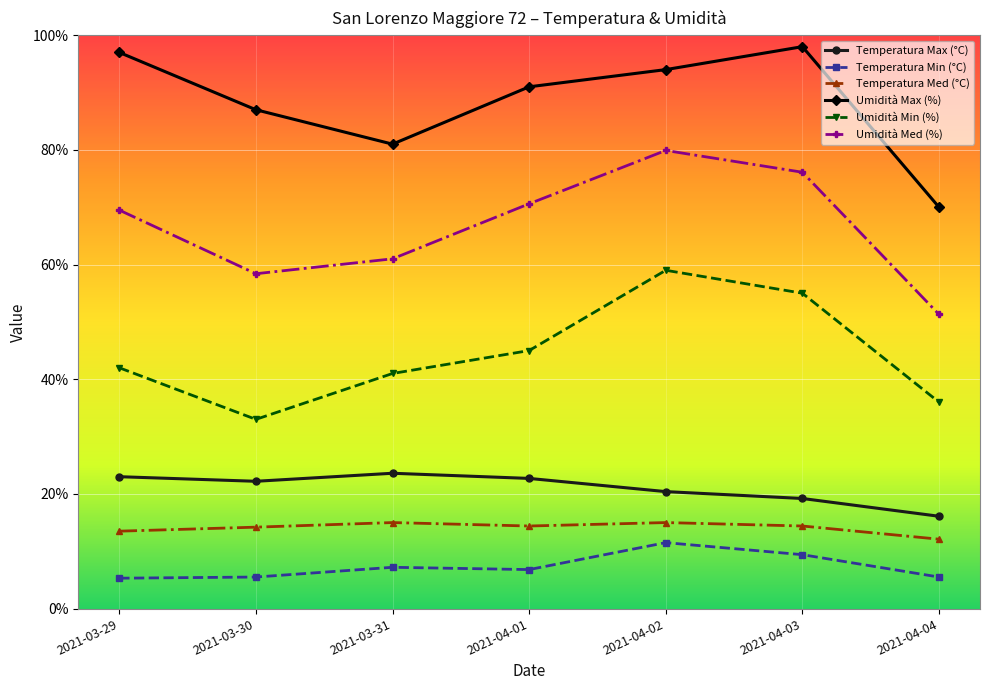

Which series has the largest total across all categories?

Umidità Max (%)